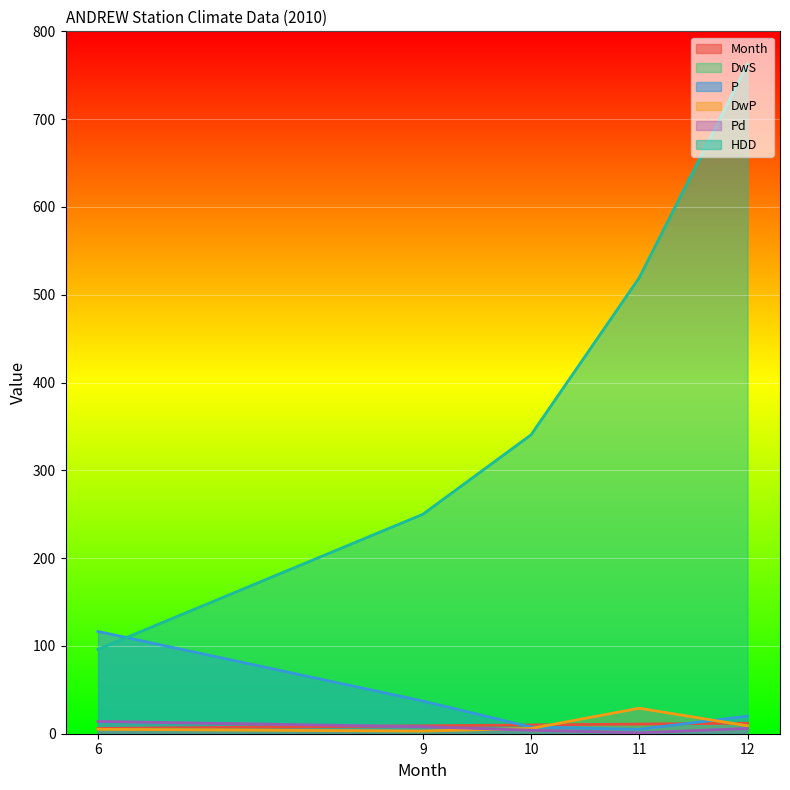

What is the difference between the maximum and minimum values in the HDD series?

666.4